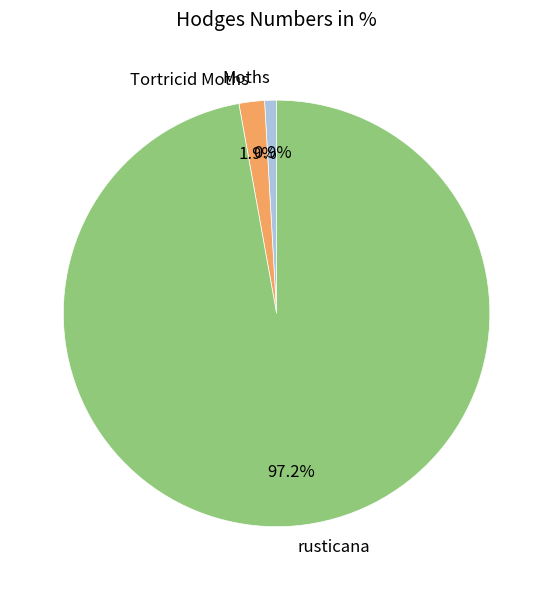

What is the ratio of the value at Moths to the value at Tortricid Moths?

0.5